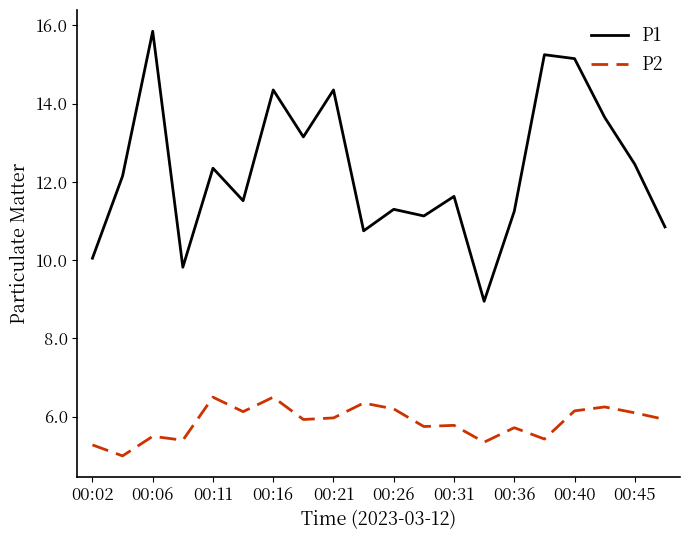

What are all the series names shown in the legend?

P1, P2